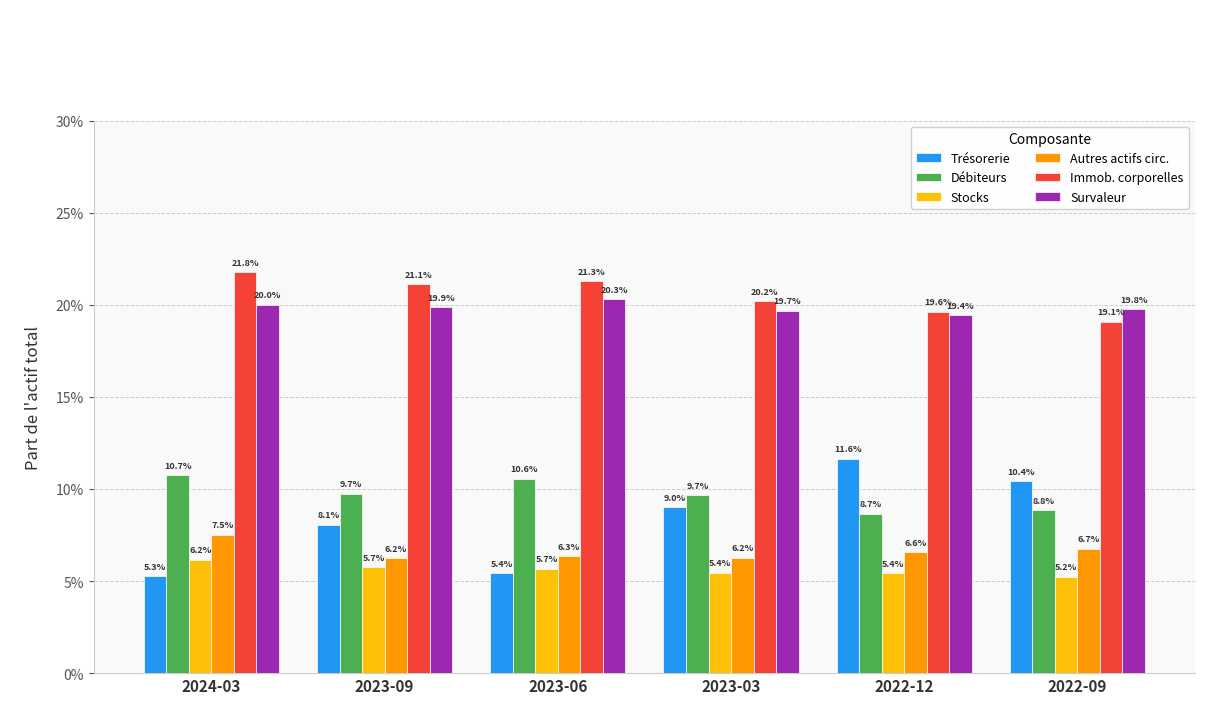

Does the chart contain any negative values?

No